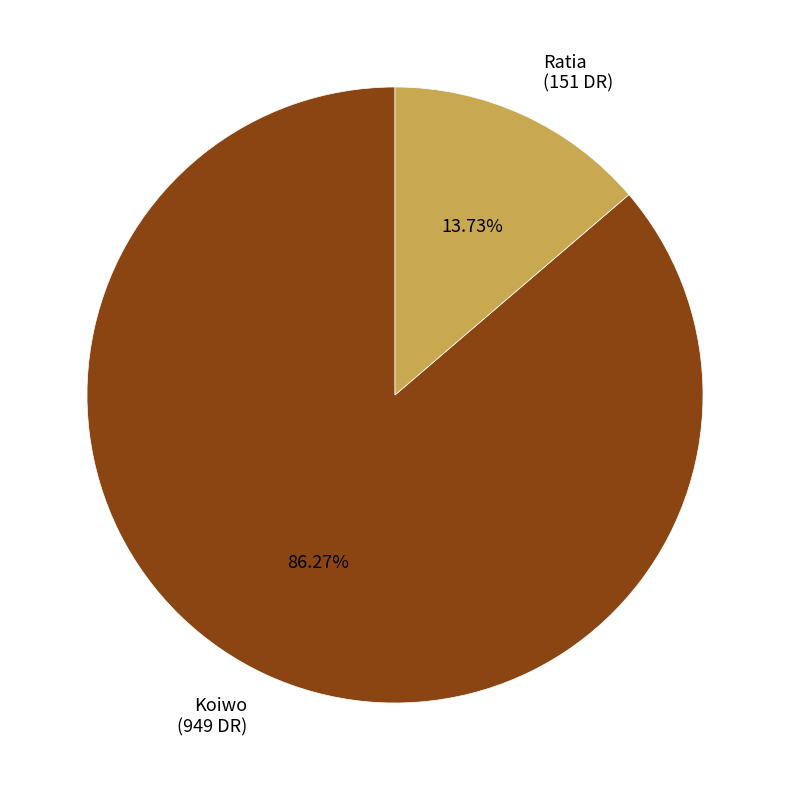

What is the ratio of the value at Koiwo (949 DR) to the value at Ratia (151 DR)?

6.3